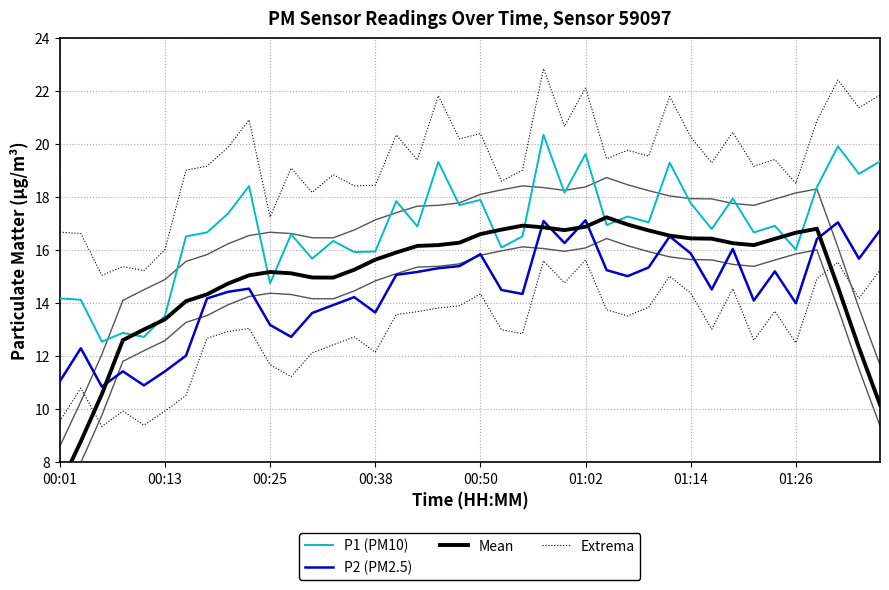

The Mean series shows 17.2 at 26. True or false?

True